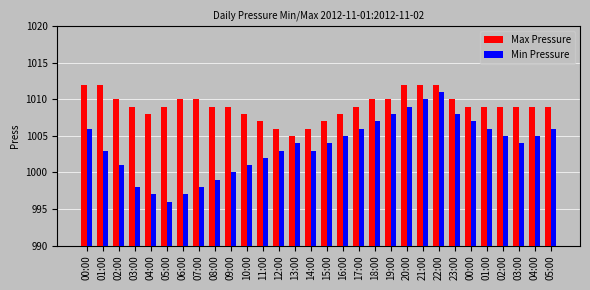

At 03:00, list the series in order from largest to smallest.

Max Pressure, Min Pressure